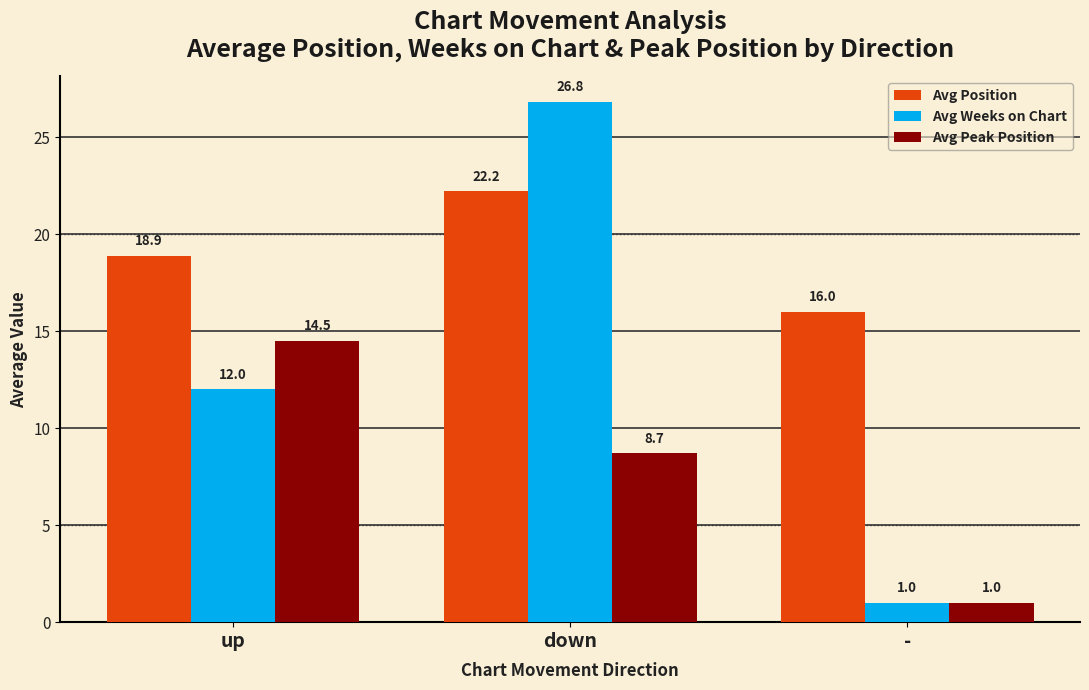

Is the value of Avg Peak Position at up greater than the value of Avg Weeks on Chart at up?

Yes